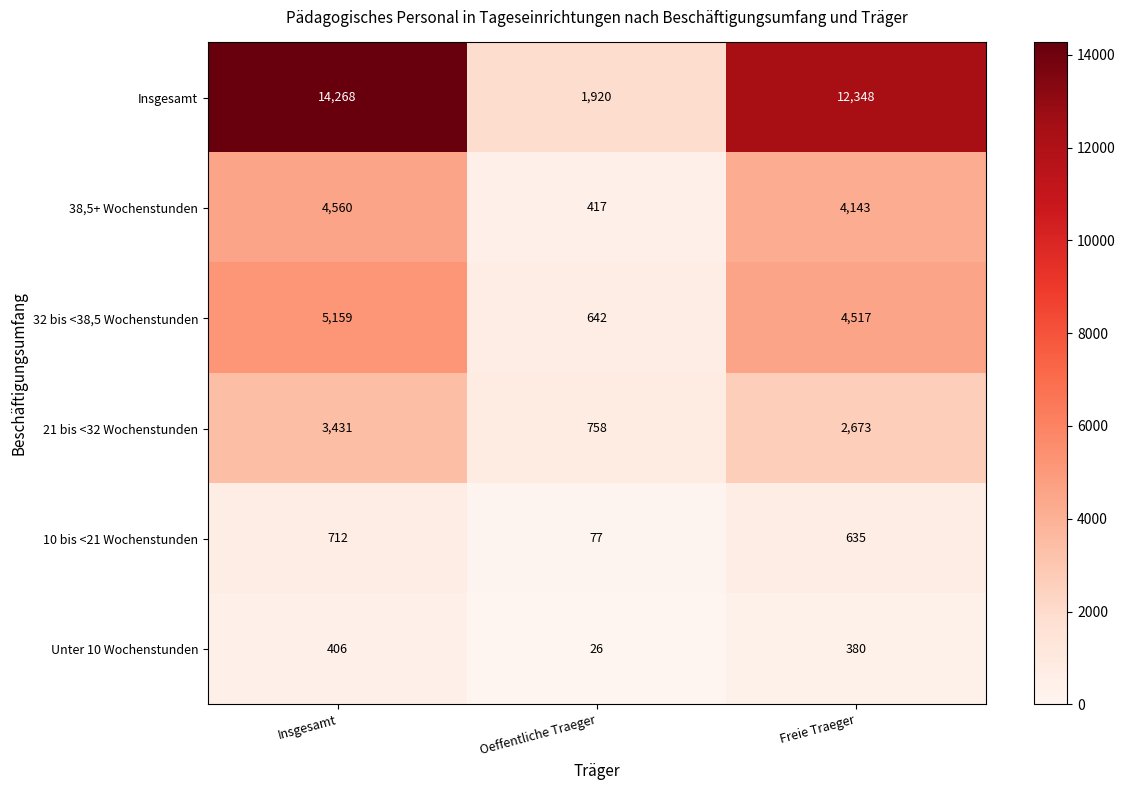

Reading right to left, extract all data points from this chart.

Insgesamt: Freie Traeger=12348	Oeffentliche Traeger=1920	Insgesamt=14268
38,5+ Wochenstunden: Freie Traeger=4143	Oeffentliche Traeger=417	Insgesamt=4560
32 bis <38,5 Wochenstunden: Freie Traeger=4517	Oeffentliche Traeger=642	Insgesamt=5159
21 bis <32 Wochenstunden: Freie Traeger=2673	Oeffentliche Traeger=758	Insgesamt=3431
10 bis <21 Wochenstunden: Freie Traeger=635	Oeffentliche Traeger=77	Insgesamt=712
Unter 10 Wochenstunden: Freie Traeger=380	Oeffentliche Traeger=26	Insgesamt=406